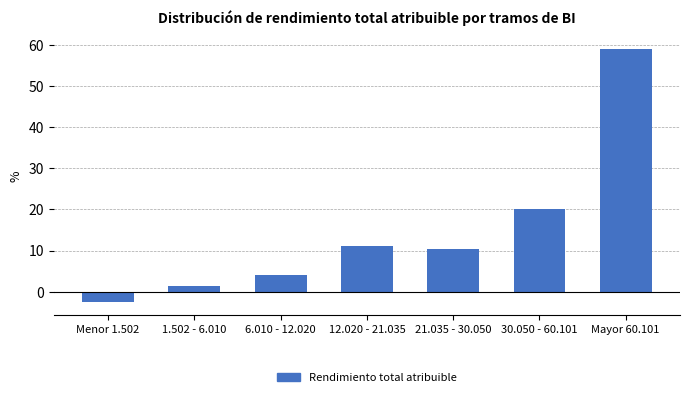

Reading left to right, what are all the values shown in this chart?

Menor 1.502=-2.5	1.502 - 6.010=1.5	6.010 - 12.020=4.0	12.020 - 21.035=11.0	21.035 - 30.050=10.5	30.050 - 60.101=20.0	Mayor 60.101=59.0